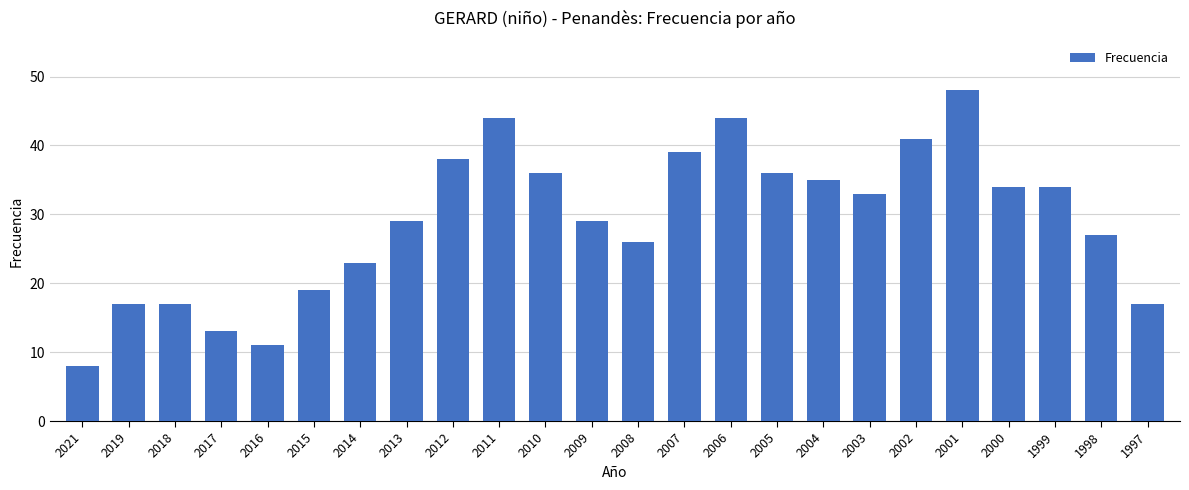

What is the sum of all values?

698